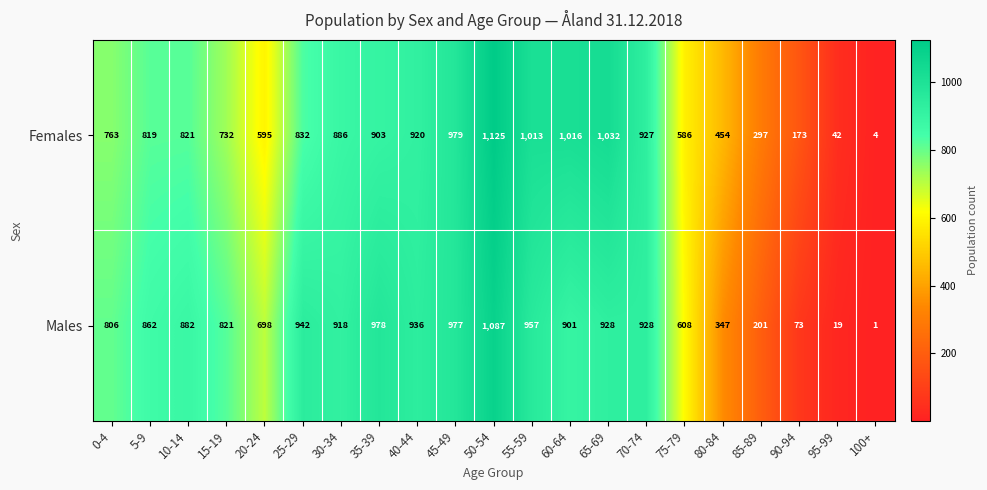

What is the total value across all series at 35-39?

1881